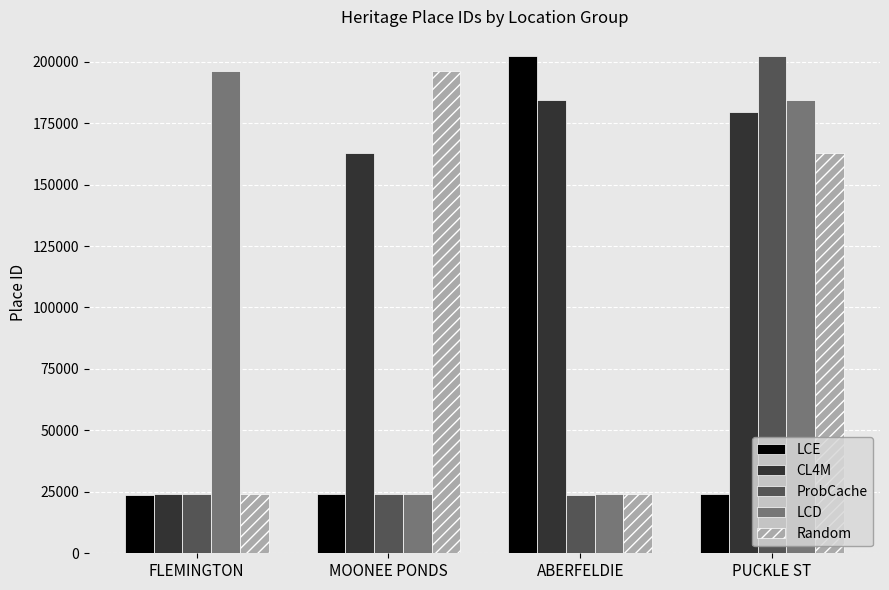

What is the spread (max minus min) of values at MOONEE PONDS?

172290